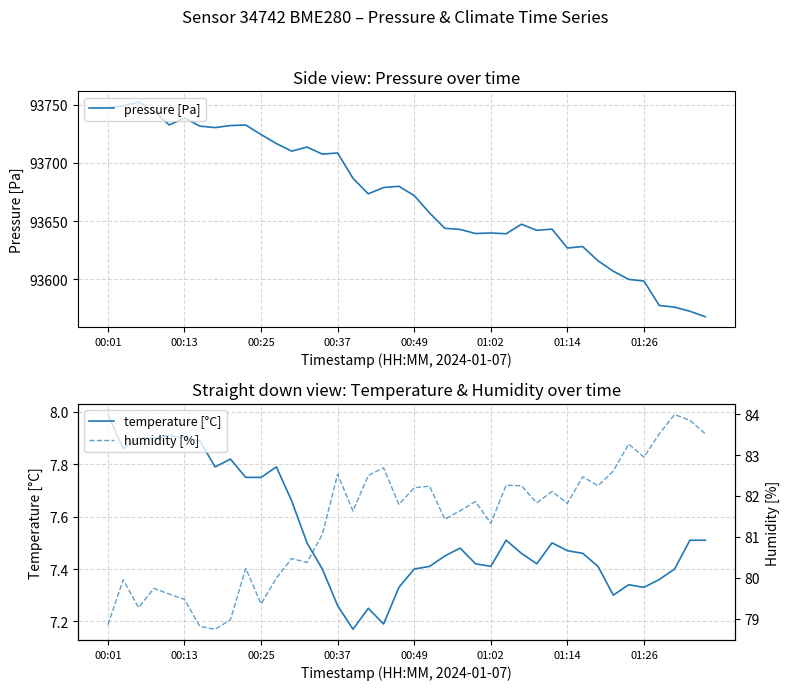

At how many categories does at least one series exceed 83794?

40